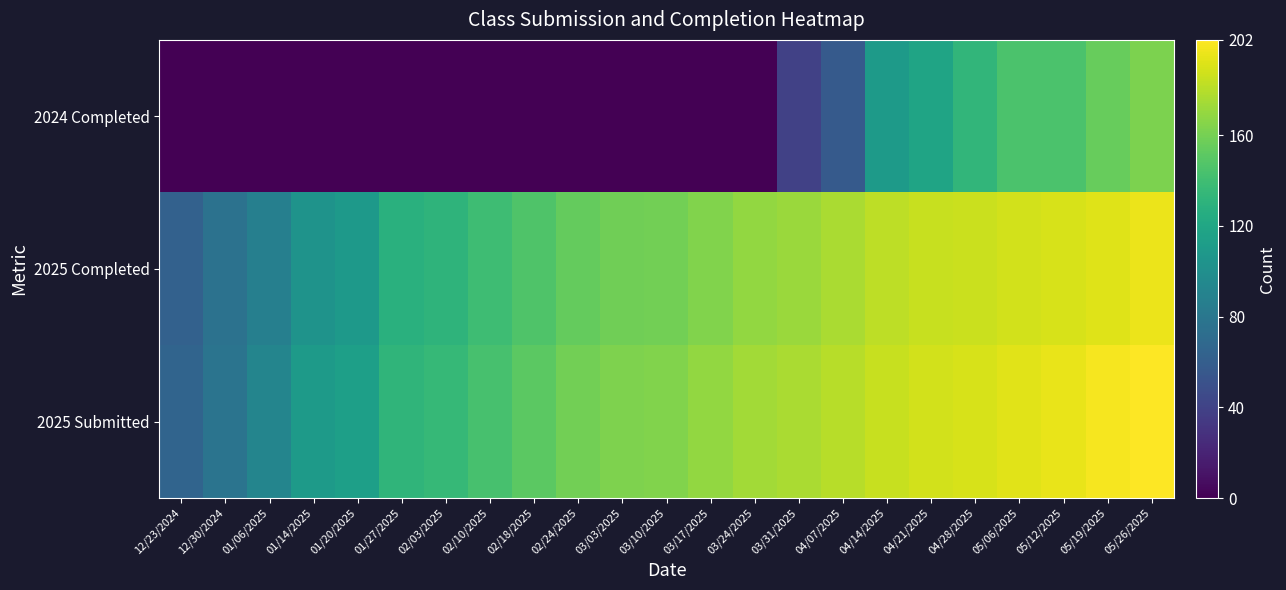

Reading left to right, list all the values displayed in this chart.

2025 Submitted: 12/23/2024=65	12/30/2024=78	01/06/2025=92	01/14/2025=110	01/20/2025=114	01/27/2025=132	02/03/2025=135	02/10/2025=143	02/18/2025=151	02/24/2025=159	03/03/2025=163	03/10/2025=164	03/17/2025=169	03/24/2025=174	03/31/2025=176	04/07/2025=180	04/14/2025=185	04/21/2025=188	04/28/2025=190	05/06/2025=193	05/12/2025=195	05/19/2025=199	05/26/2025=202
2025 Completed: 12/23/2024=63	12/30/2024=76	01/06/2025=87	01/14/2025=104	01/20/2025=109	01/27/2025=128	02/03/2025=131	02/10/2025=139	02/18/2025=146	02/24/2025=154	03/03/2025=158	03/10/2025=159	03/17/2025=164	03/24/2025=169	03/31/2025=172	04/07/2025=176	04/14/2025=182	04/21/2025=185	04/28/2025=186	05/06/2025=188	05/12/2025=190	05/19/2025=192	05/26/2025=196
2024 Completed: 12/23/2024=0	12/30/2024=0	01/06/2025=0	01/14/2025=0	01/20/2025=0	01/27/2025=0	02/03/2025=0	02/10/2025=0	02/18/2025=0	02/24/2025=0	03/03/2025=0	03/10/2025=0	03/17/2025=0	03/24/2025=0	03/31/2025=39	04/07/2025=57	04/14/2025=110	04/21/2025=118	04/28/2025=133	05/06/2025=145	05/12/2025=145	05/19/2025=155	05/26/2025=162